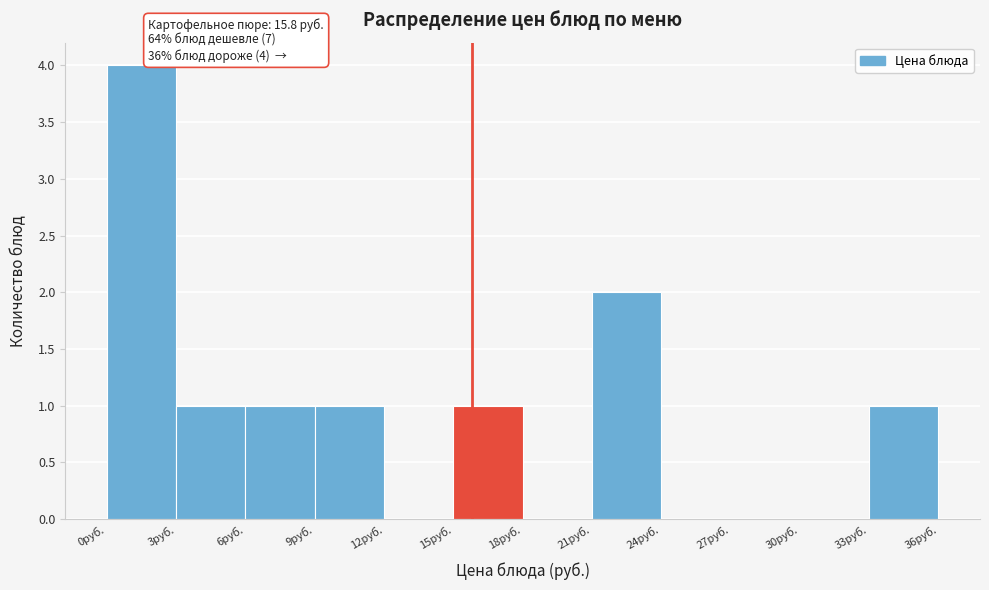

Over which range of the x-axis is the bar tallest?

0 to 3